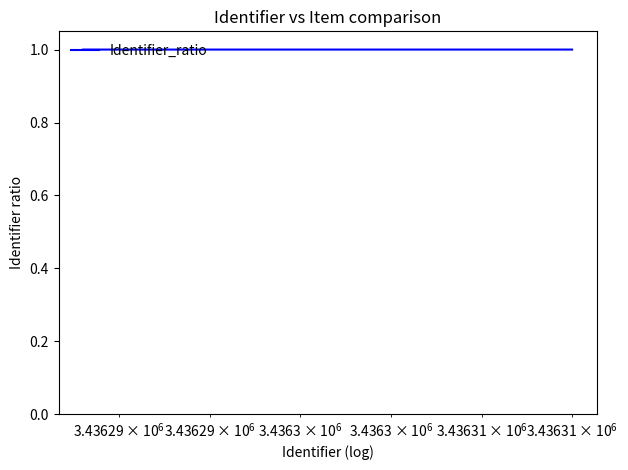

What is the average value?

1.0